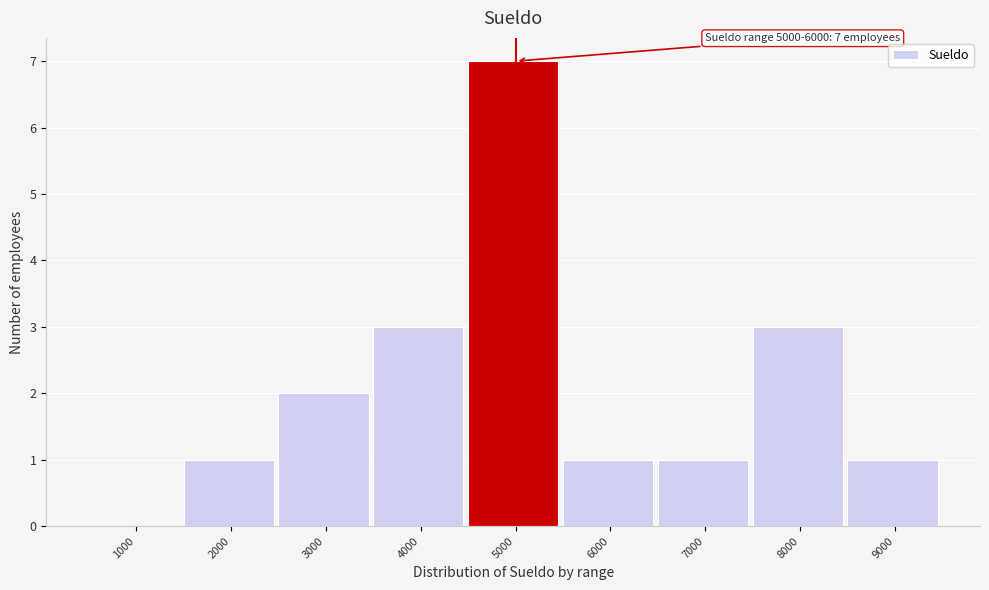

Reading left to right, extract all data points from this chart.

1000=0	2000=1	3000=2	4000=3	5000=7	6000=1	7000=1	8000=3	9000=1